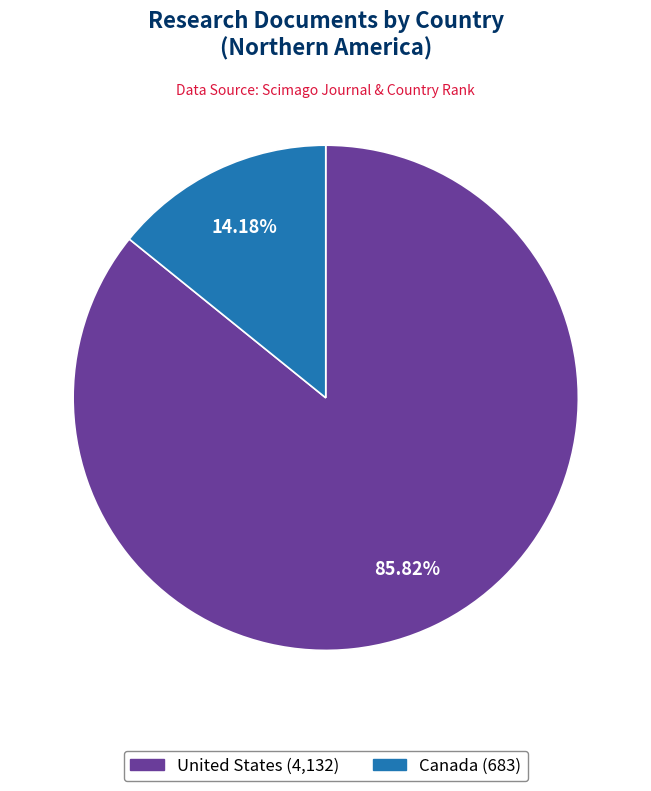

Is there a majority slice in this chart?

Yes